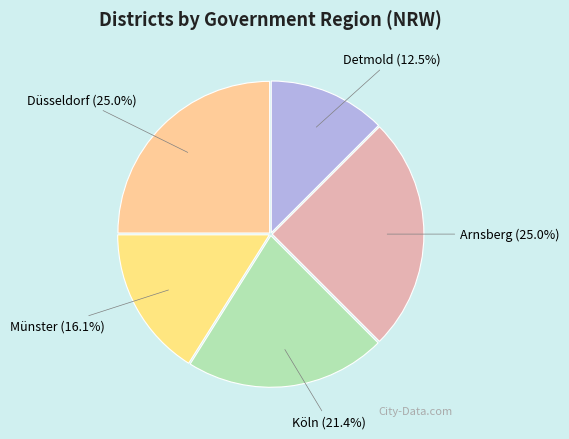

True or false: Düsseldorf accounts for 25% of the total.

True